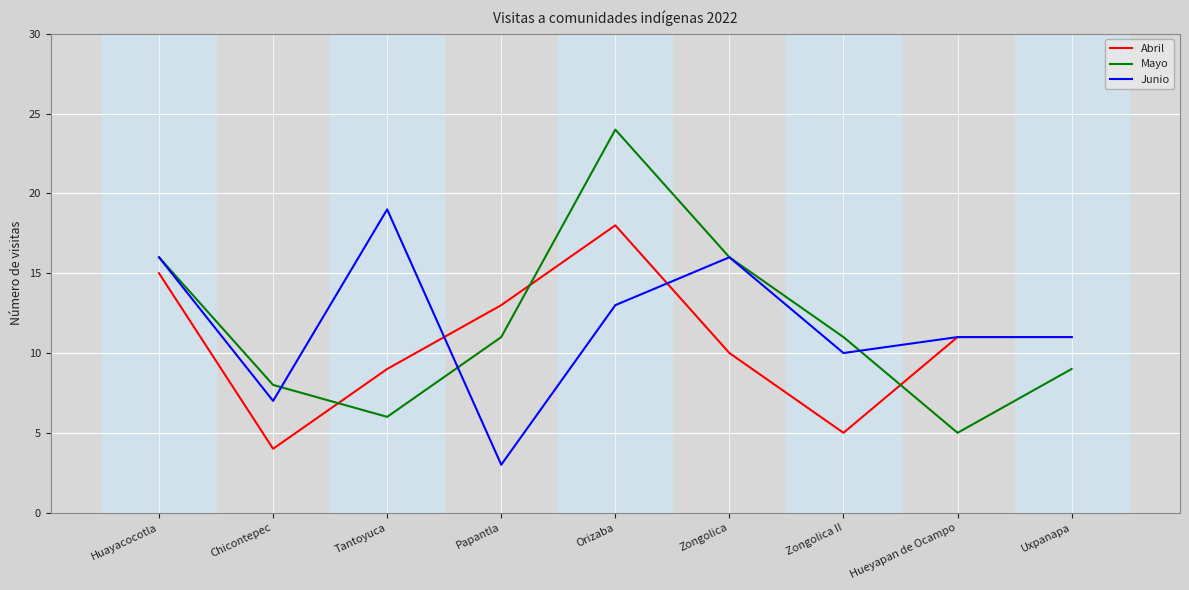

How many values in the Abril series are below 11?

4